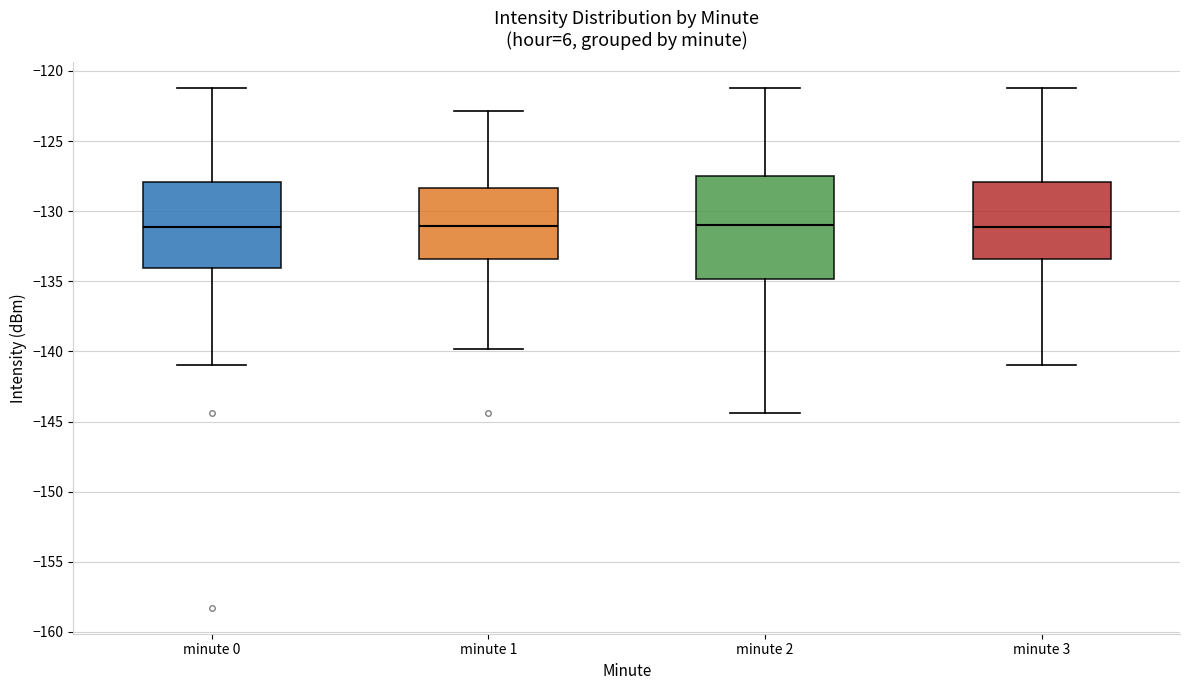

Where is the upper edge of the box for minute 2 on the y-axis? The values are not printed on the chart, so give them approximately, as read against the axis.

-127.5